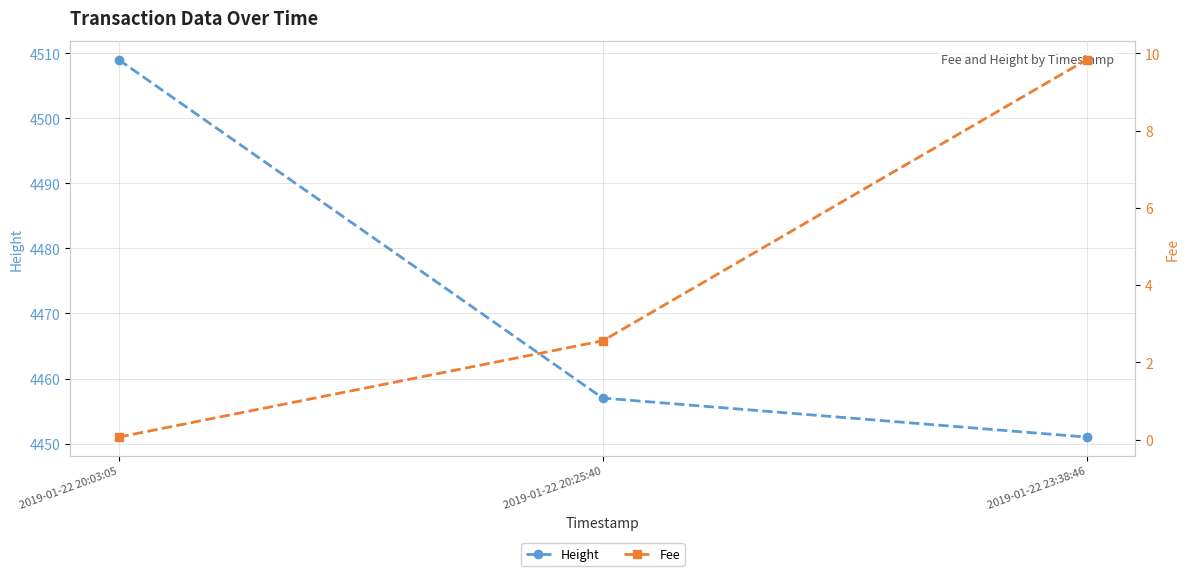

Is it true that Height equals 1116.4 at 2019-01-22 23:38:46?

False